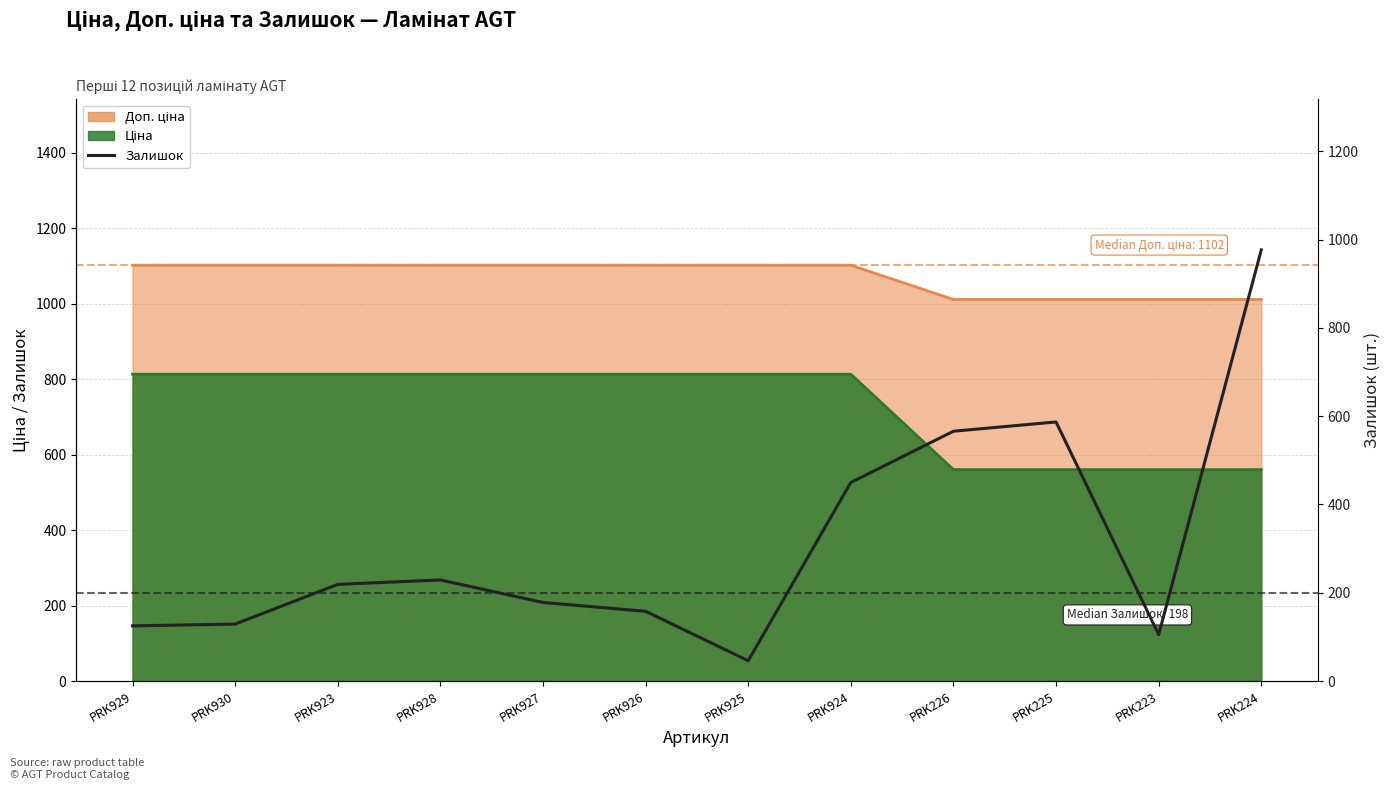

Where is the first local minimum?

PRK925